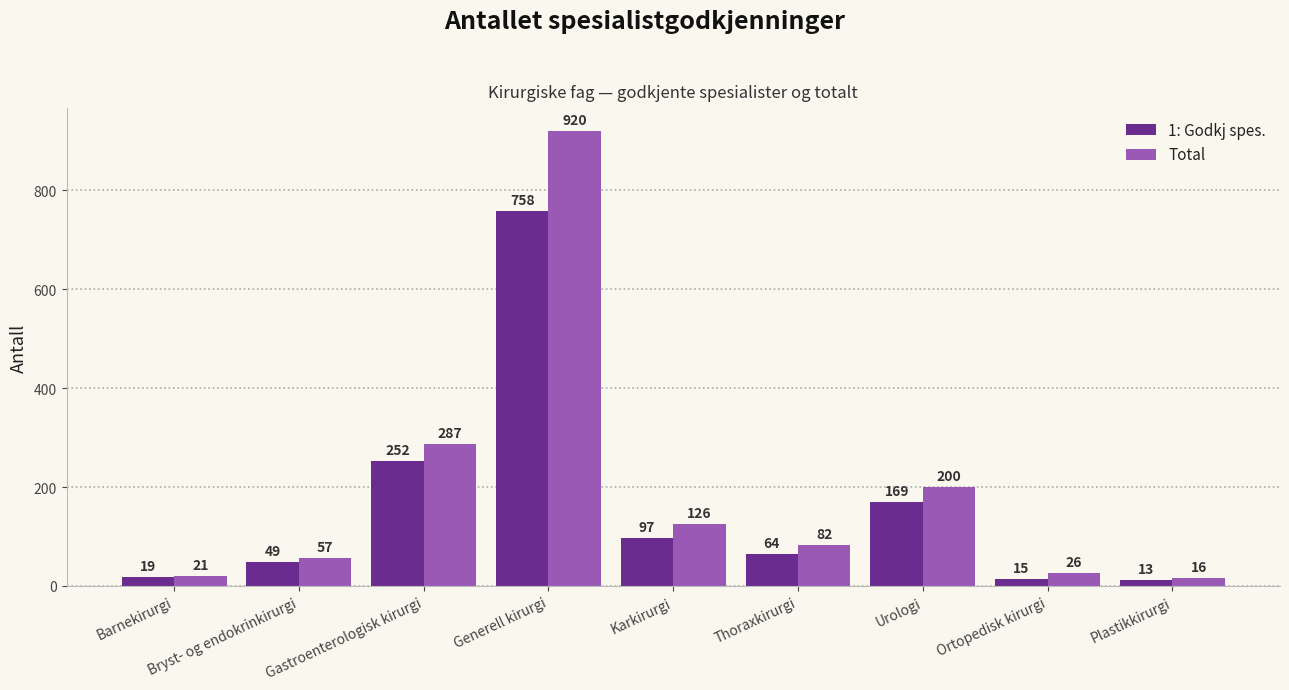

Reading right to left, what are all the values shown in this chart?

1: Godkj spes.: 13	15	169	64	97	758	252	49	19
Total: 16	26	200	82	126	920	287	57	21